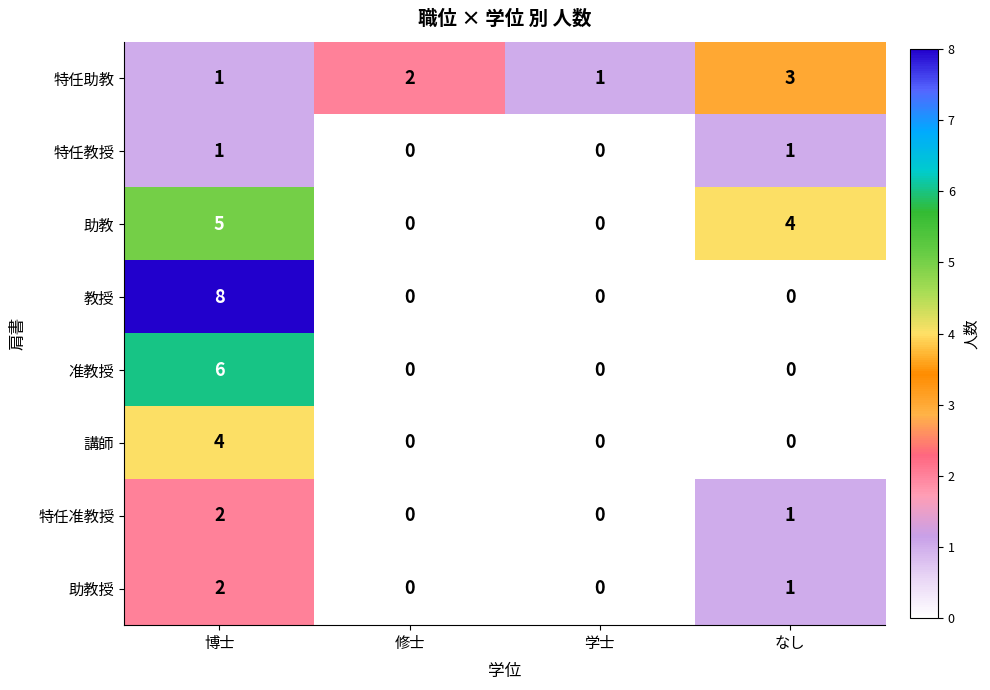

At which category is the sum across all series the highest?

博士